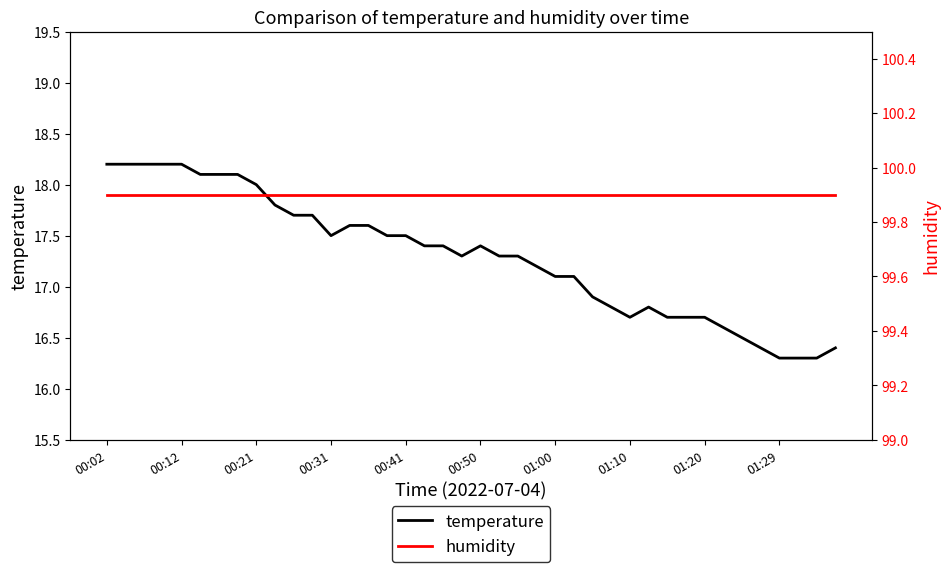

Does the chart have visible grid lines?

No